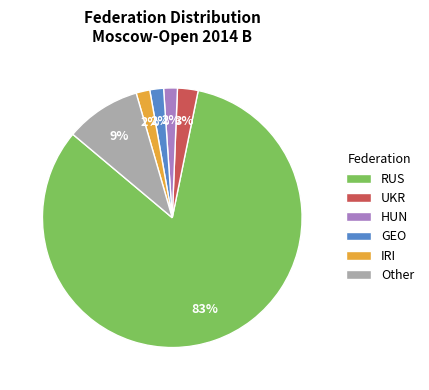

Between UKR and IRI, which is larger?

UKR